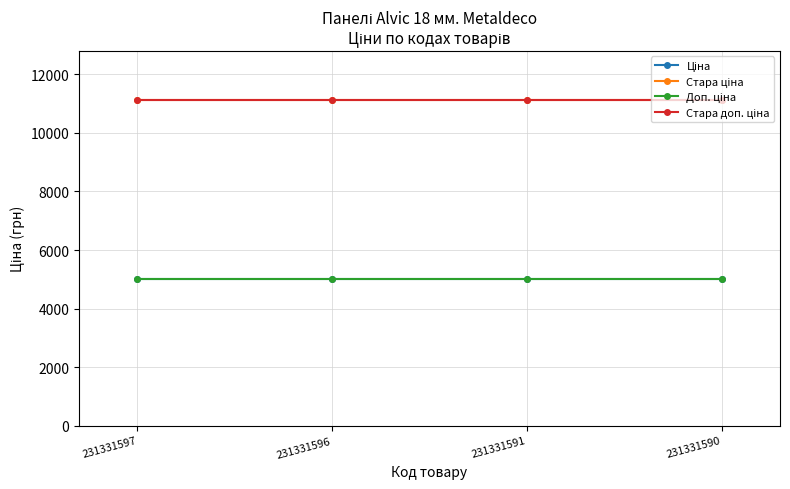

Does the chart have visible grid lines?

Yes